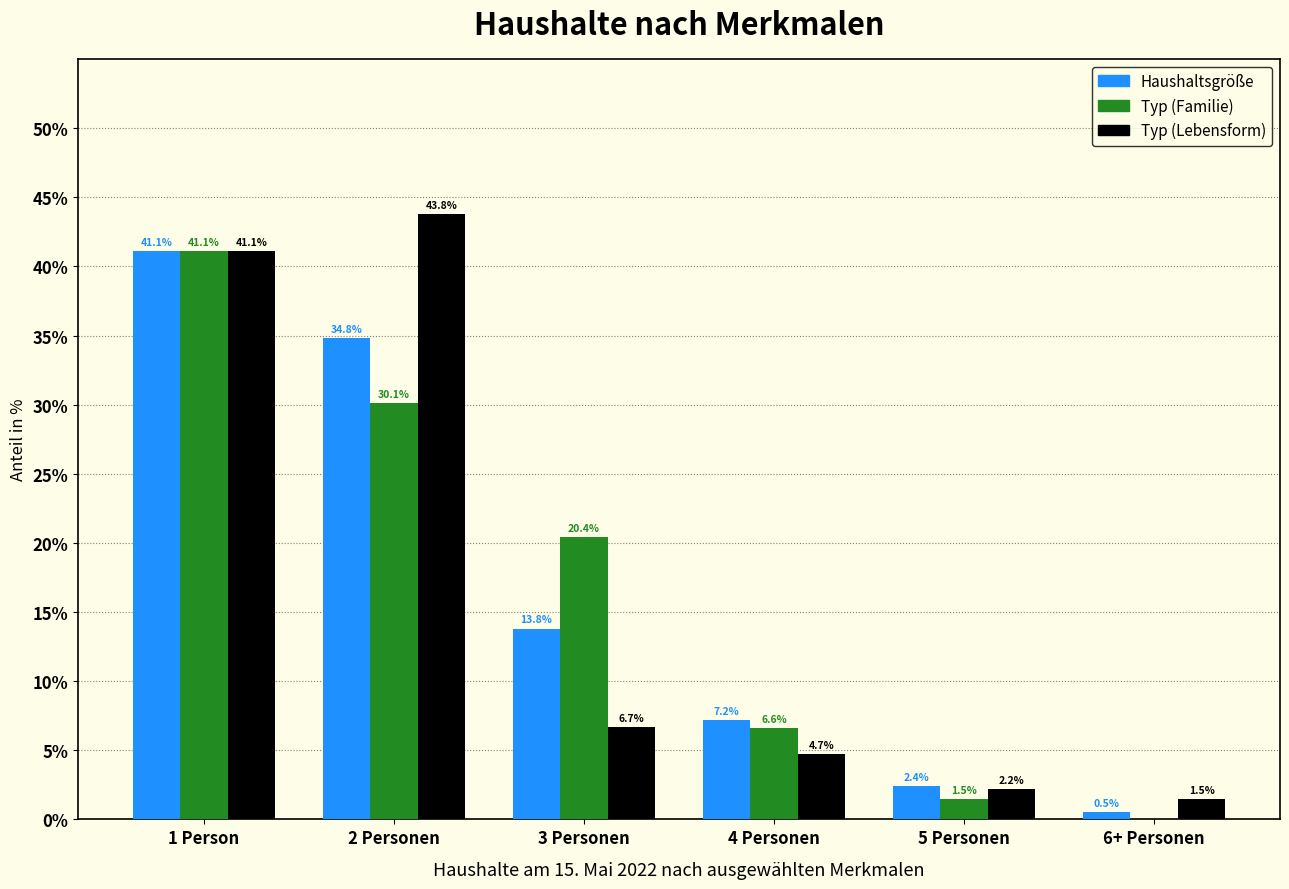

Reading right to left, extract all data points from this chart.

Haushaltsgröße: 6+ Personen=0.5	5 Personen=2.4	4 Personen=7.2	3 Personen=13.8	2 Personen=34.8	1 Person=41.1
Typ (Familie): 6+ Personen=0.0	5 Personen=1.5	4 Personen=6.6	3 Personen=20.4	2 Personen=30.1	1 Person=41.1
Typ (Lebensform): 6+ Personen=1.5	5 Personen=2.2	4 Personen=4.7	3 Personen=6.7	2 Personen=43.8	1 Person=41.1